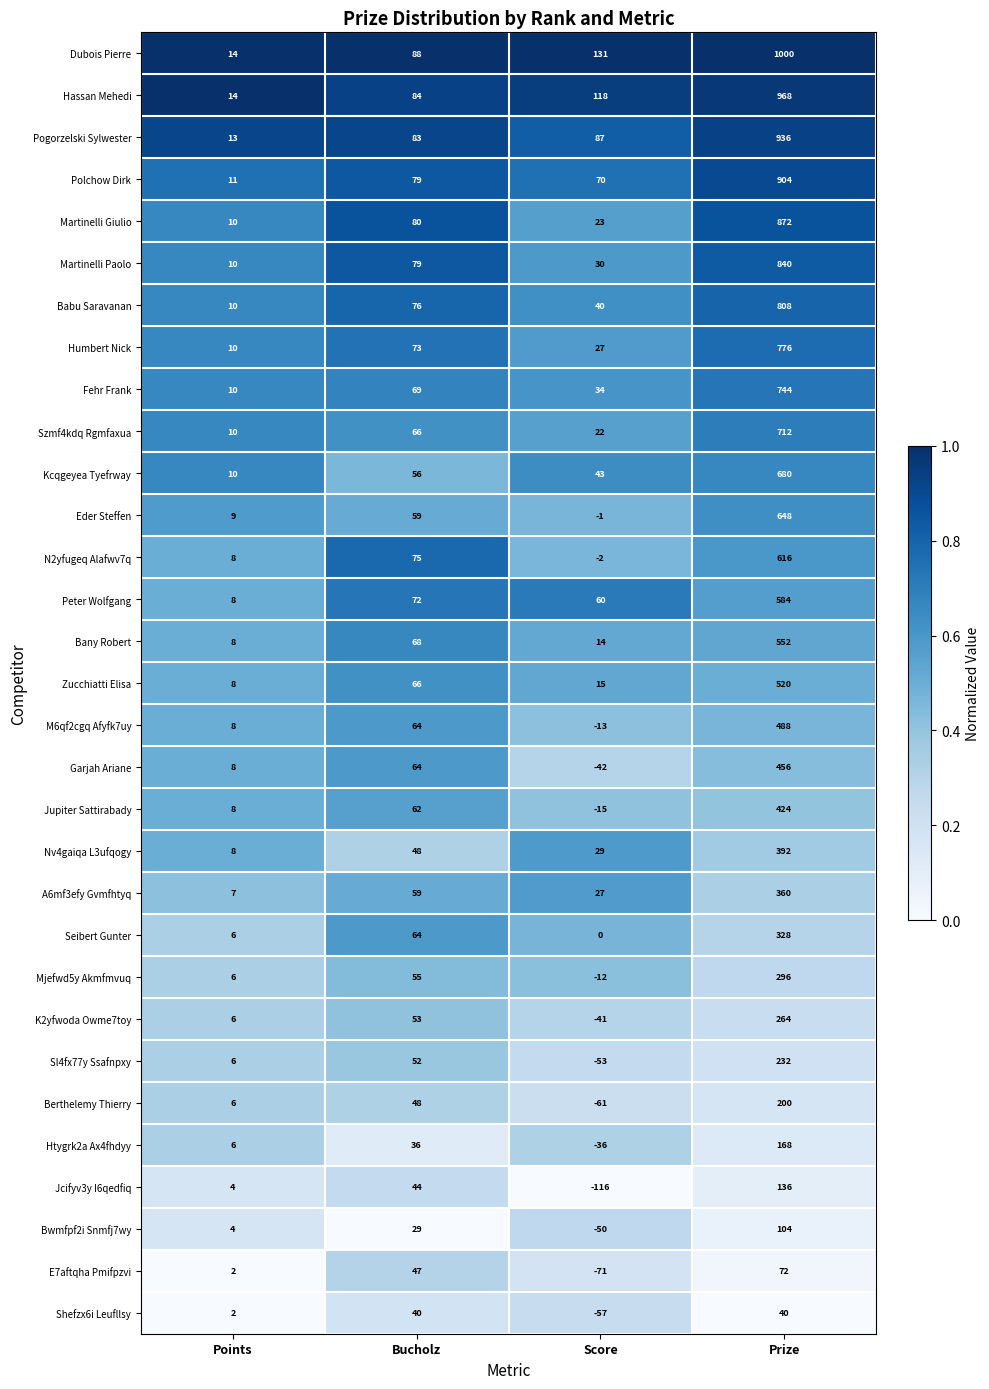

At how many categories does at least one series exceed 0?

4